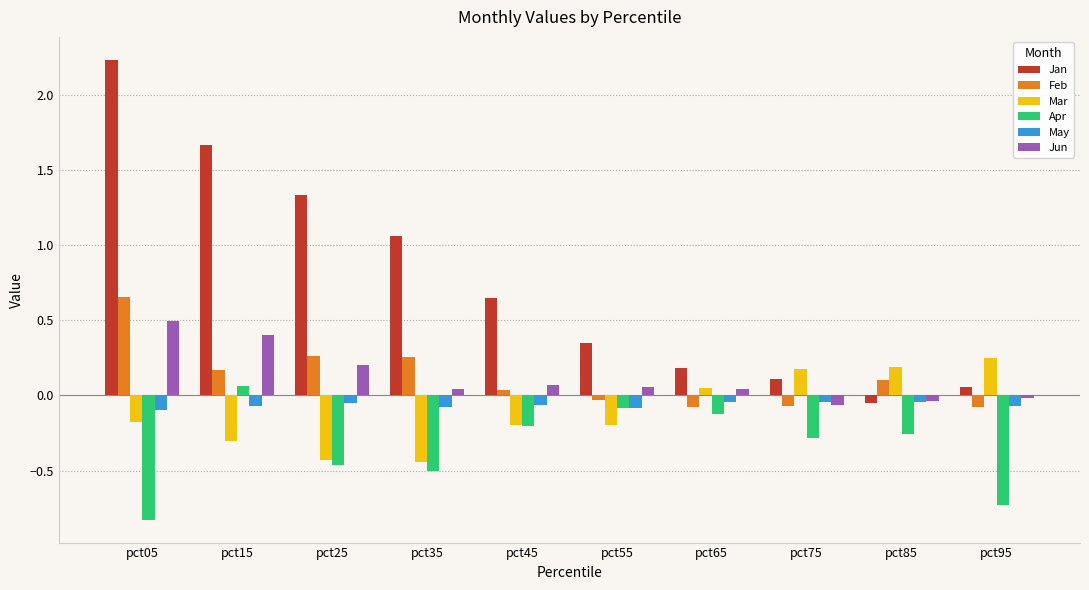

At how many categories does at least one series exceed 1?

4